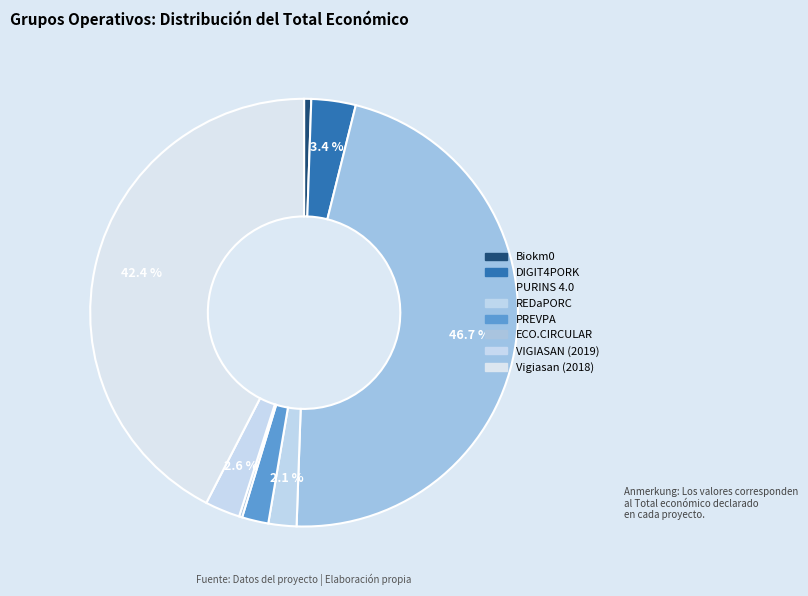

To the nearest percent, what portion does PREVPA represent?

2%